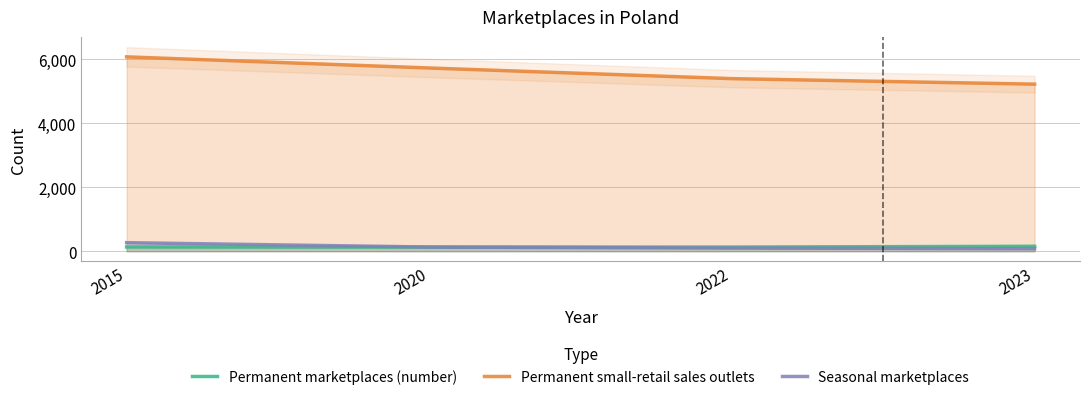

What is the total value across all series at 2020?

5985